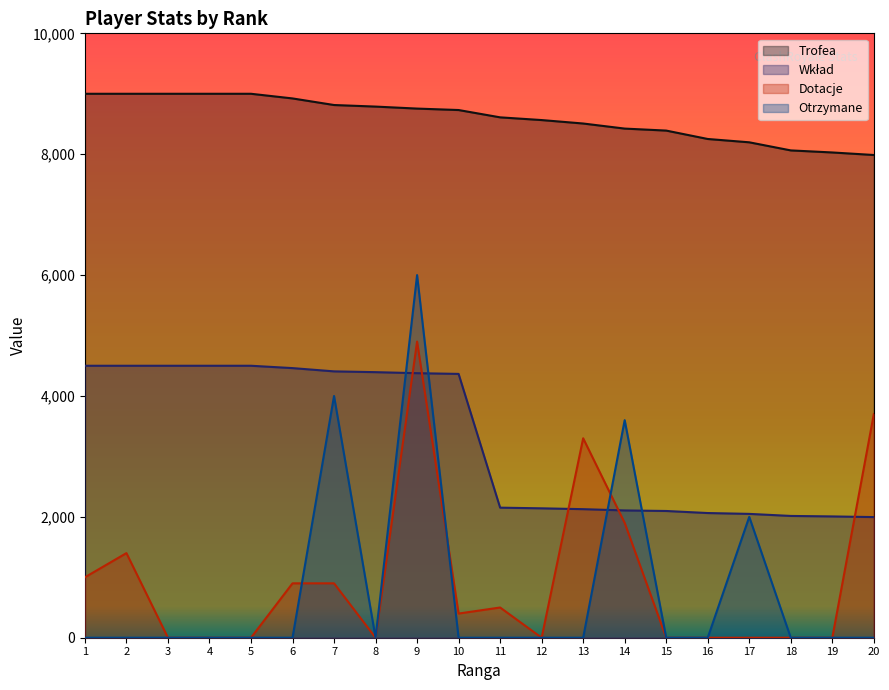

List the labels in order of Dotacje value, largest first.

9, 20, 13, 14, 2, 1, 6, 7, 11, 10, 3, 4, 5, 8, 12, 15, 16, 17, 18, 19